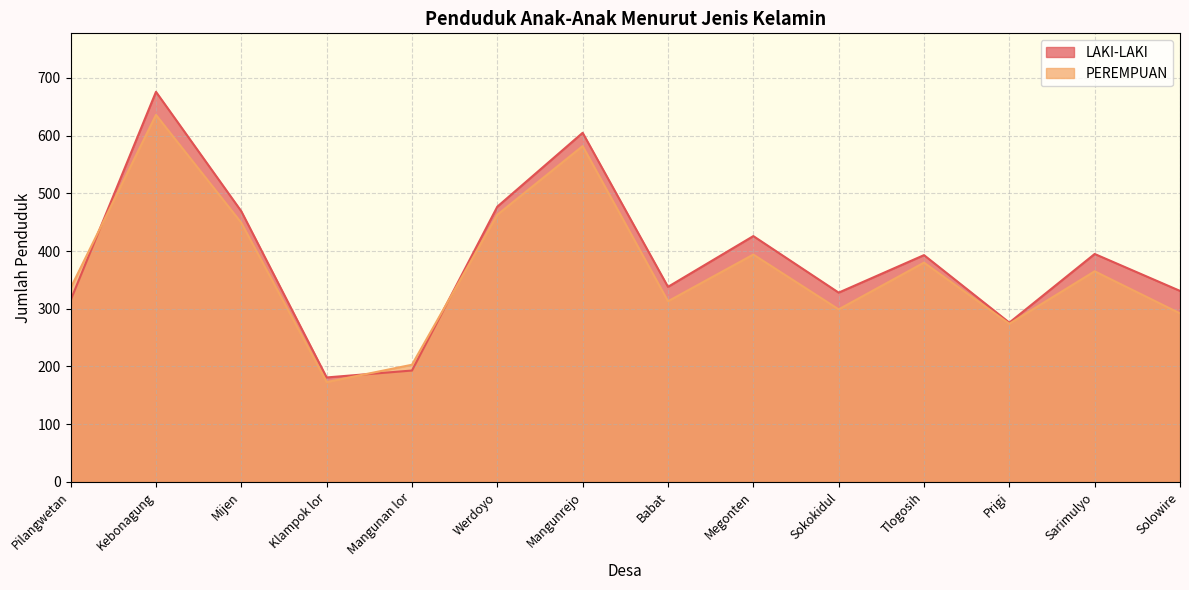

Between Mangunan lor and Sarimulyo, which series saw the biggest shift?

LAKI-LAKI